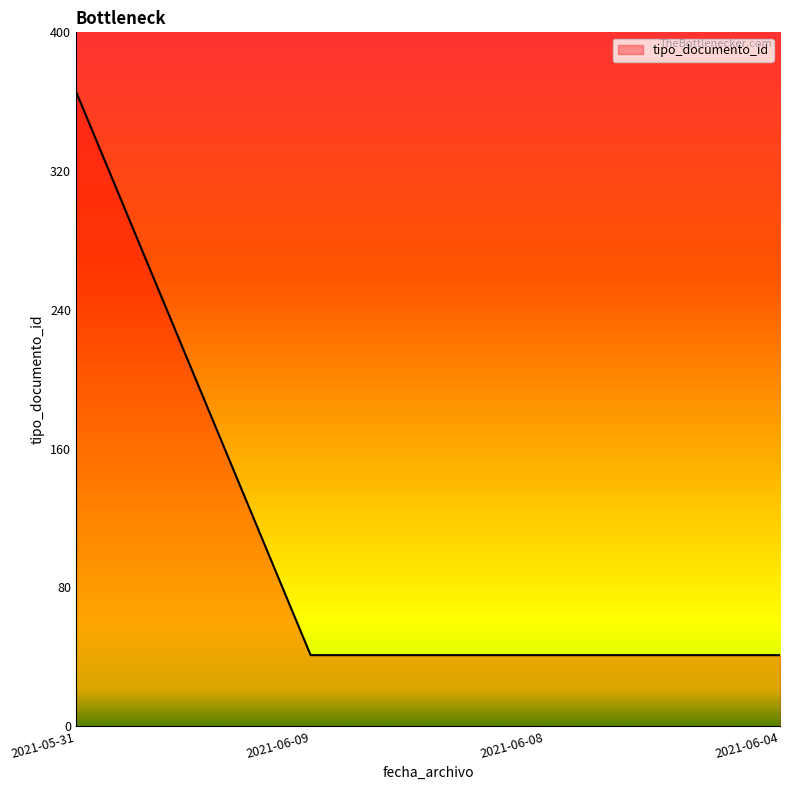

Reading left to right, extract all data points from this chart.

366	41	41	41